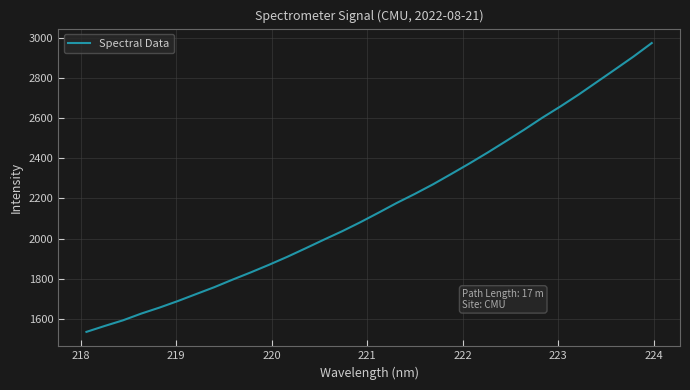

What is the difference between the maximum and minimum values?

1435.2